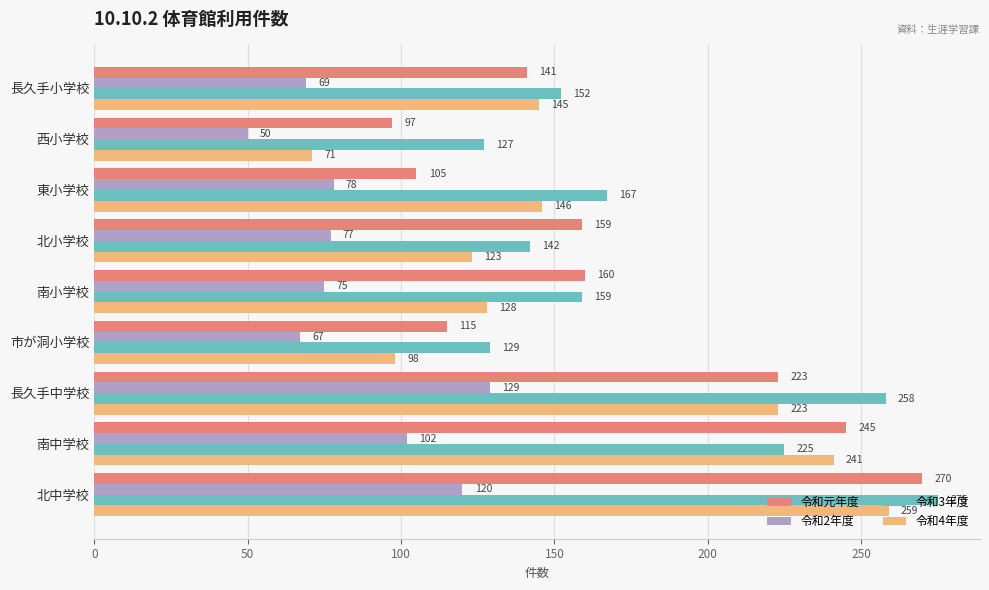

Is it true that 令和3年度 equals 386 at 南中学校?

False